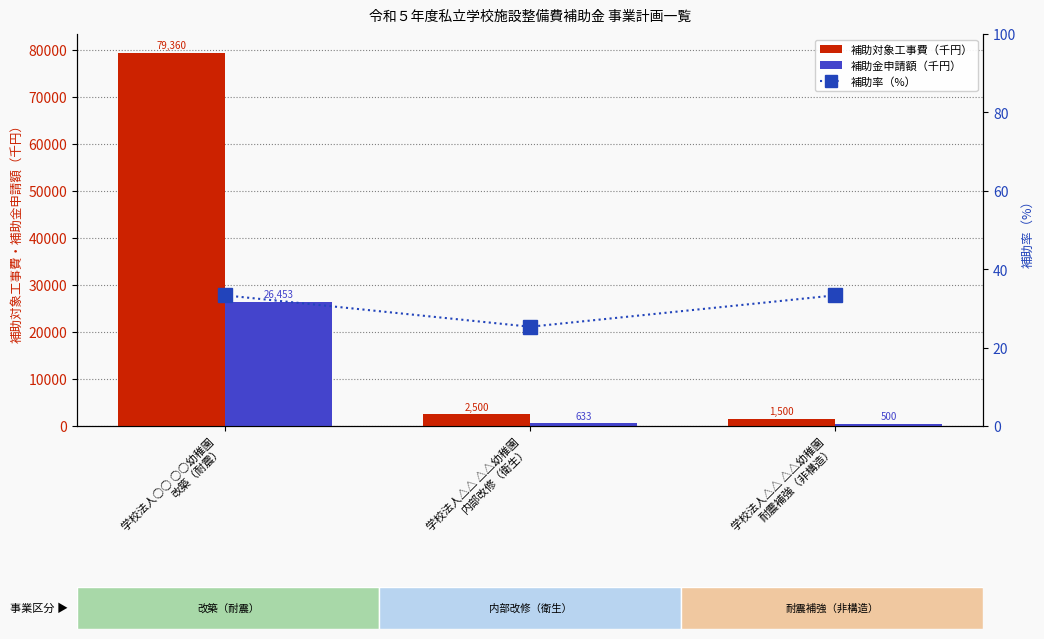

Rank the series by their maximum value, from highest to lowest.

補助対象工事費（千円）, 補助金申請額（千円）, 補助率（%）